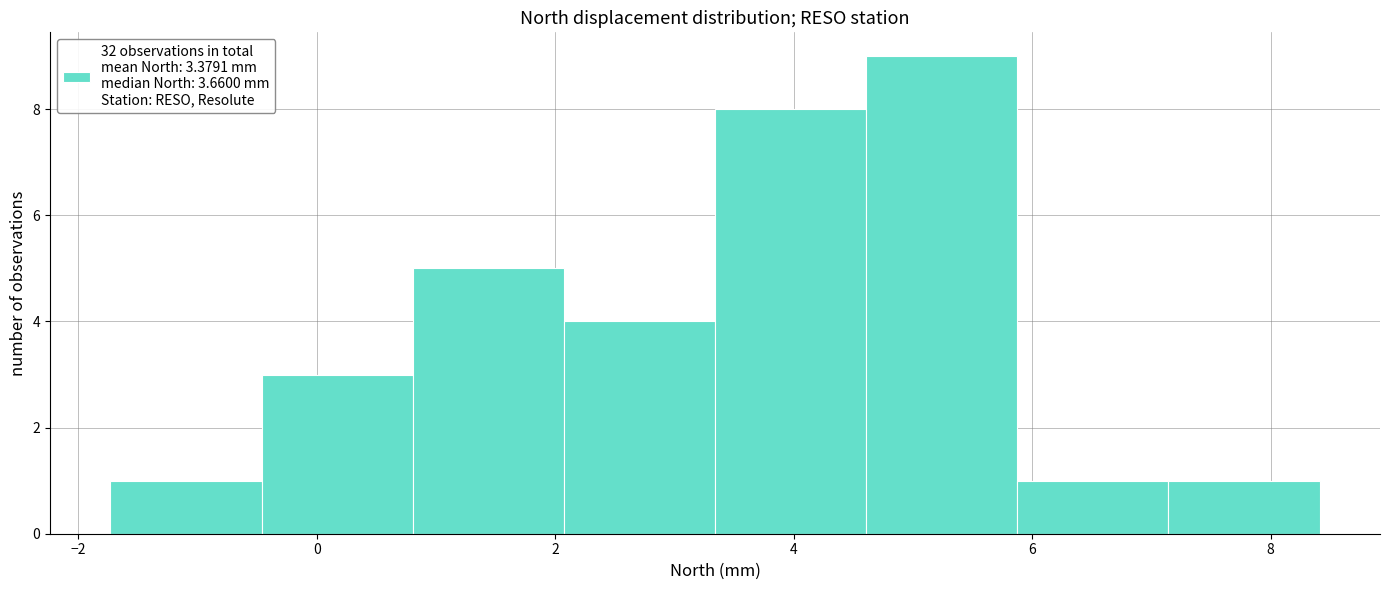

Over which range of the x-axis is the bar tallest?

4.6 to 5.8